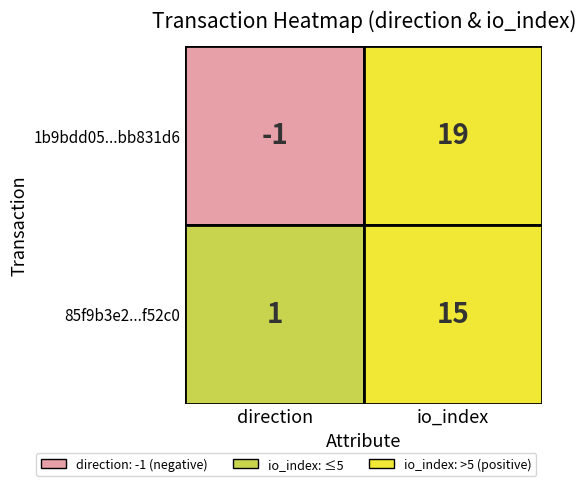

Reading right to left, extract all data points from this chart.

1b9bdd05b1db820fa8c479549db28a67bb831d6: 1=19	0=-1
85f9b3e294f96885a6e6f9712638bf7b41f52c0: 1=15	0=1